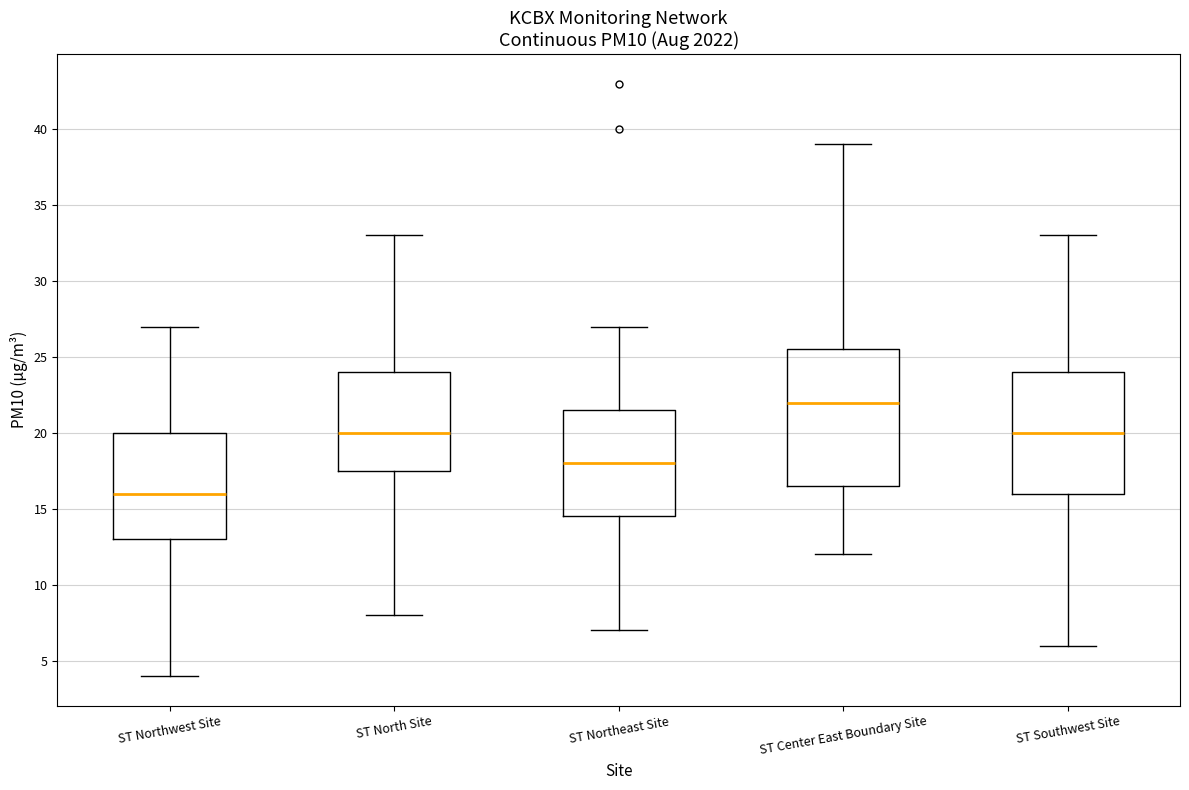

Reading left to right, read every box against the y-axis: the position of its median line, the range the box covers, and the ends of its whiskers. The values are not printed on the chart, so give them approximately, as read against the axis.

ST Northwest Site: median 16.0, box 13.0 to 20.0, whiskers 4.0 to 27.0
ST North Site: median 20.0, box 17.5 to 24.0, whiskers 8.0 to 33.0
ST Northeast Site: median 18.0, box 14.5 to 21.5, whiskers 7.0 to 27.0
ST Center East Boundary Site: median 22.0, box 16.5 to 25.5, whiskers 12.0 to 39.0
ST Southwest Site: median 20.0, box 16.0 to 24.0, whiskers 6.0 to 33.0